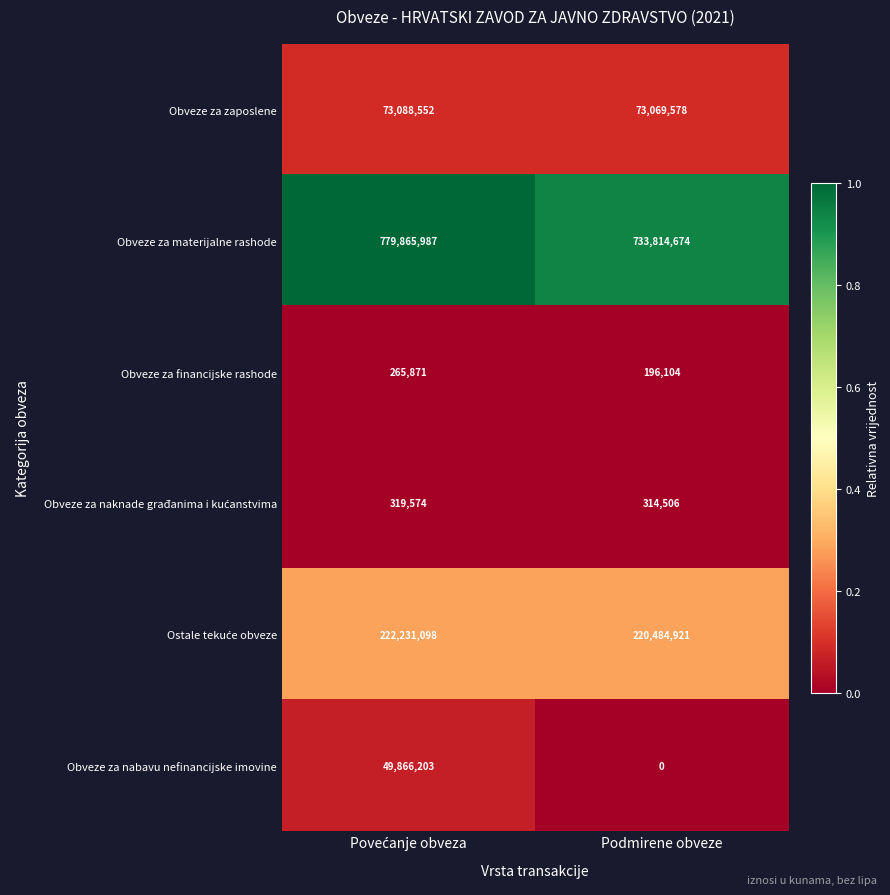

Which series has the largest total across all categories?

Obveze za materijalne rashode